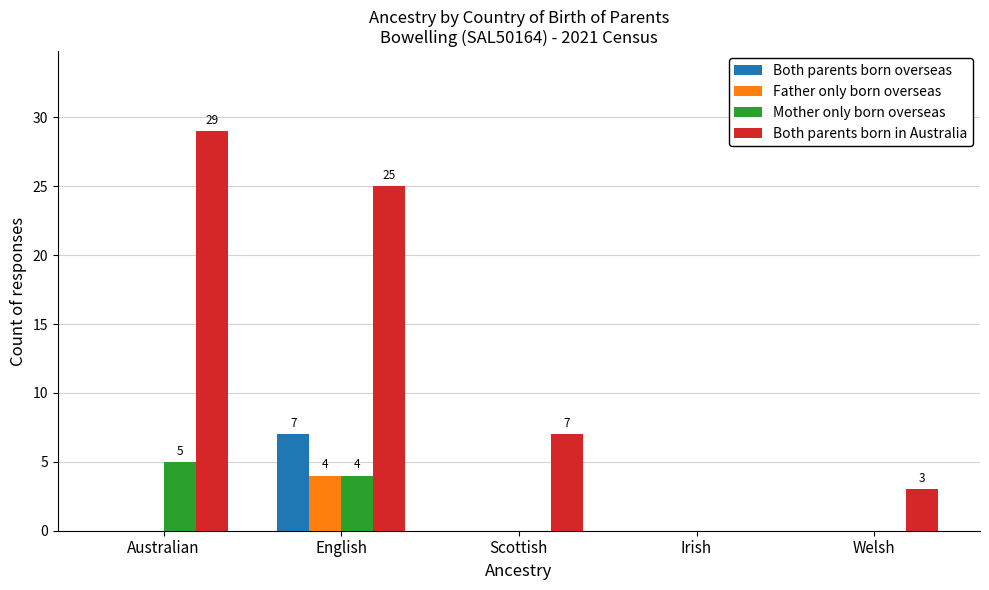

Which series has the widest spread of values?

Both parents born in Australia